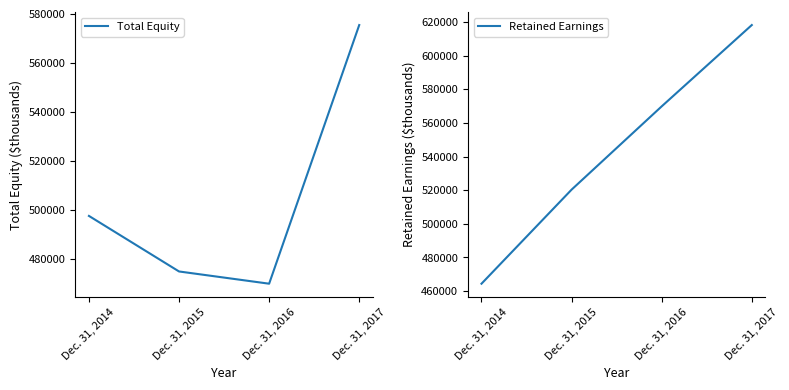

List the series in order of their peak value, lowest first.

Total Equity, Retained Earnings